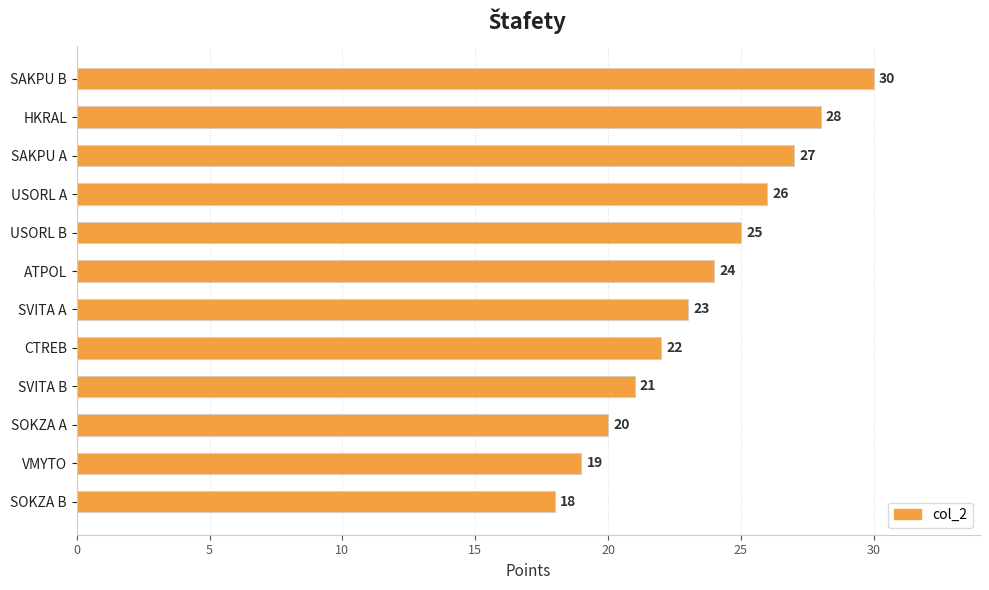

Where is the data nearest to the value 24?

ATPOL